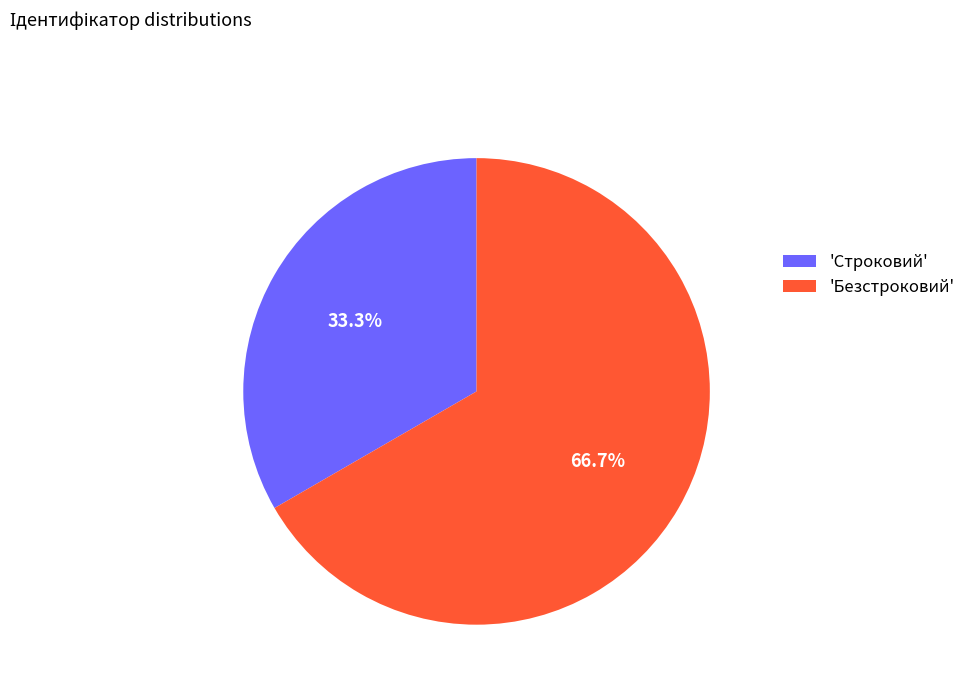

How many slices are in this pie chart?

2